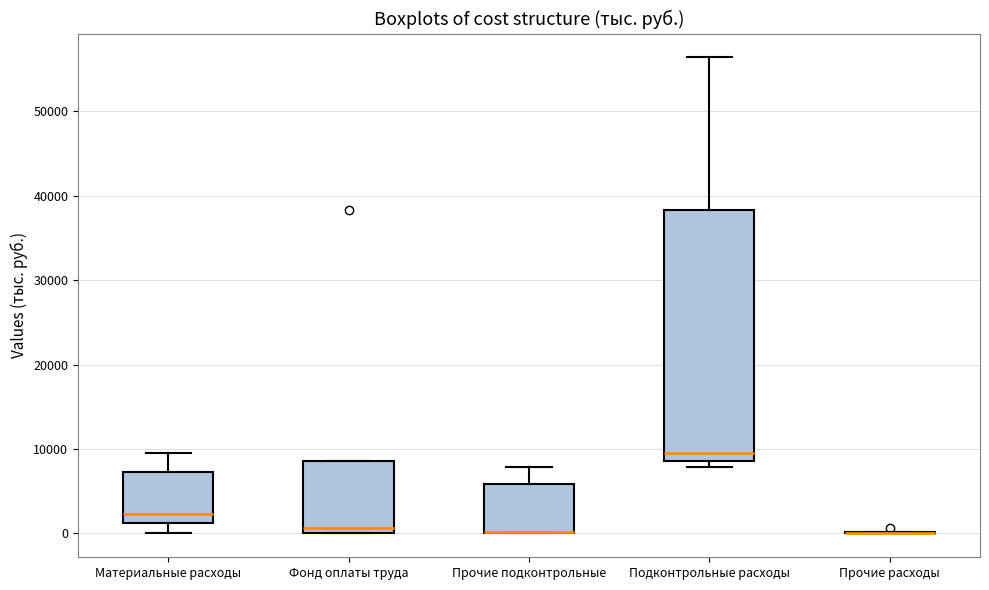

Reading left to right, transcribe this box plot: for each box, give where its median line is, the range the box spans, and where its two whiskers end, as read against the y-axis. The values are not printed on the chart, so give them approximately, as read against the axis.

Материальные расходы: median 2000, box 1000 to 7000, whiskers 0 to 10000
Фонд оплаты труда: median 1000, box 0 to 9000, whiskers 0 to 9000
Прочие подконтрольные: median 0 (drawn on the box's lower edge), box 0 to 6000, whiskers 0 to 8000
Подконтрольные расходы: median 10000, box 9000 to 38000, whiskers 8000 to 56000
Прочие расходы: box collapsed to a line at 0, whiskers 0 to 0